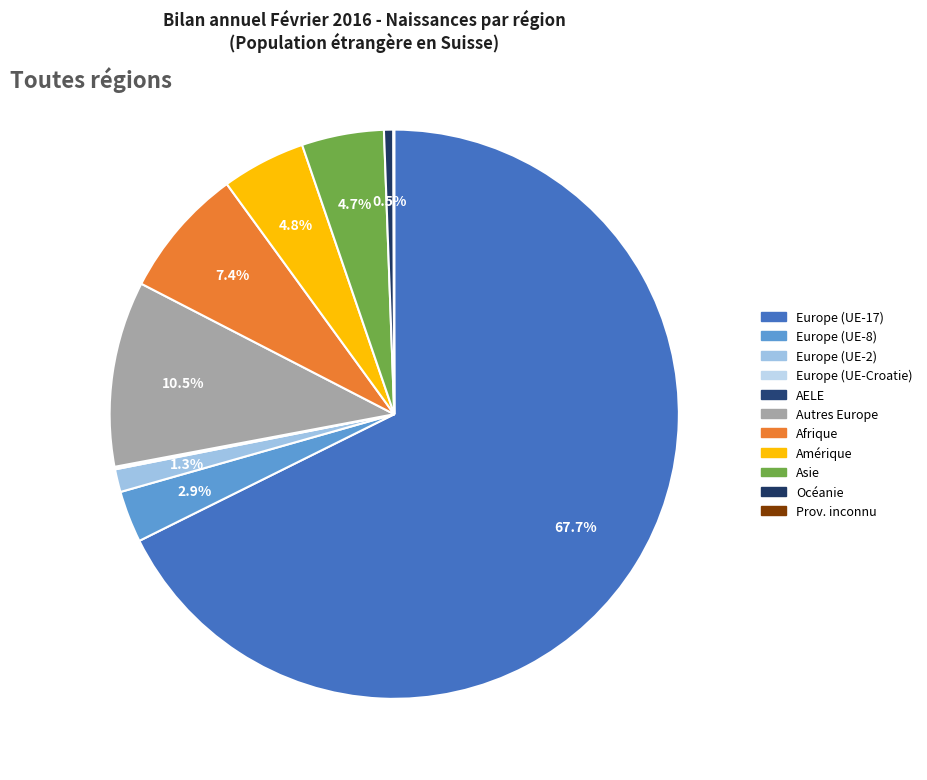

To the nearest percent, what is the difference between the largest and smallest slice percentages?

68%